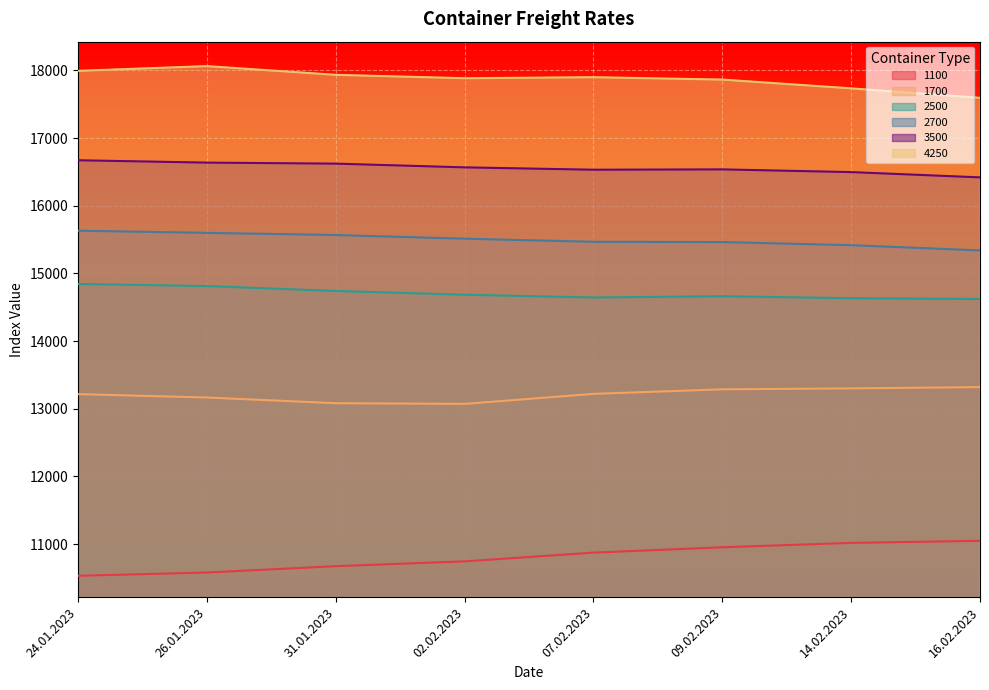

What is the label of the 5th point from the left?

07.02.2023